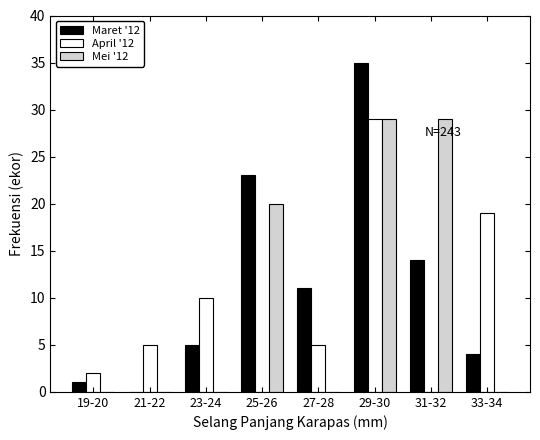

Reading left to right, transcribe all the data shown in this chart.

Maret '12: 19-20=1	21-22=0	23-24=5	25-26=23	27-28=11	29-30=35	31-32=14	33-34=4
April '12: 19-20=2	21-22=5	23-24=10	25-26=0	27-28=5	29-30=29	31-32=0	33-34=19
Mei '12: 19-20=0	21-22=0	23-24=0	25-26=20	27-28=0	29-30=29	31-32=29	33-34=0